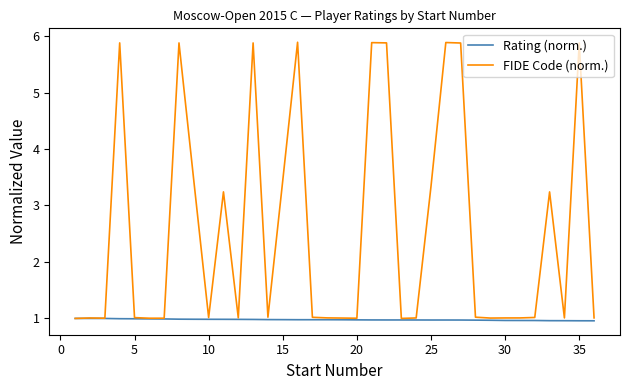

What is the highest value of the FIDE Code (norm.) series?

5.9